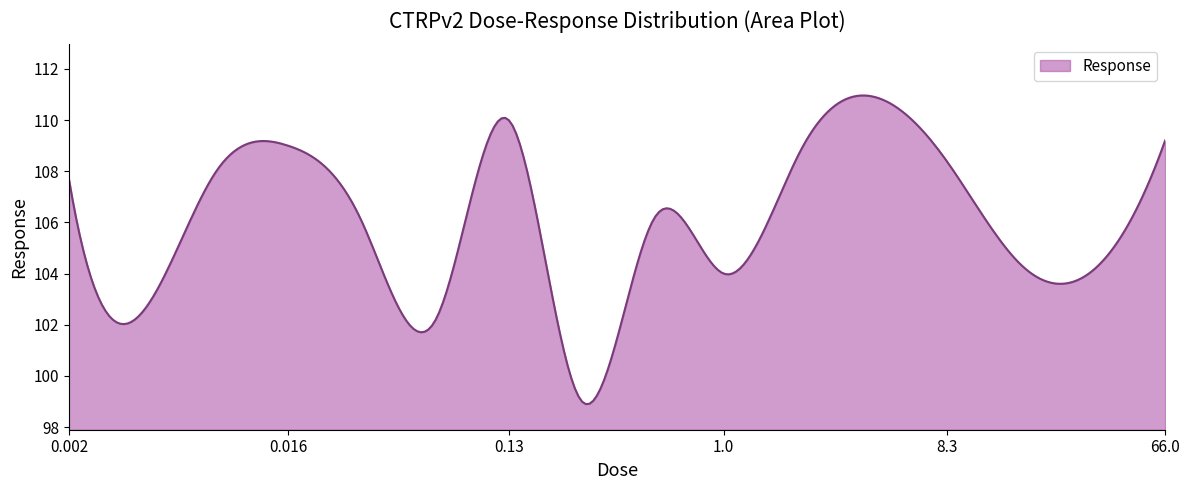

What is the smallest value displayed?

98.9